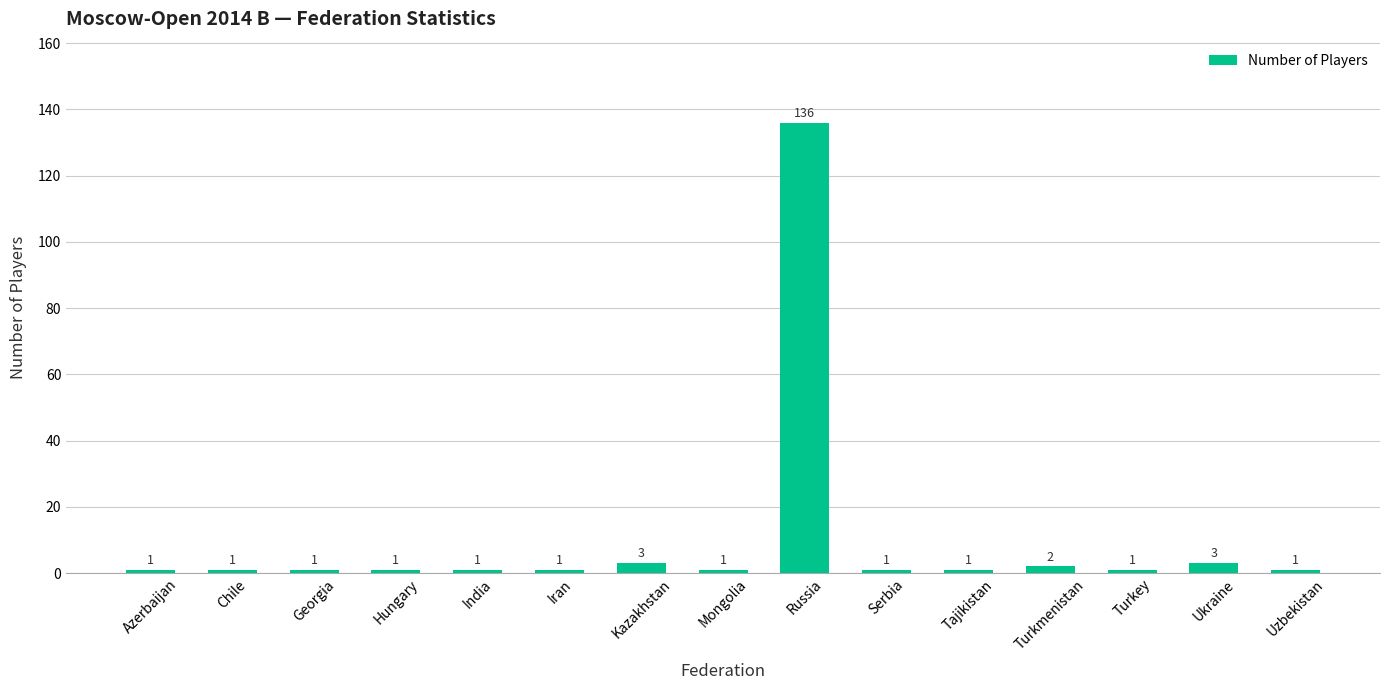

Between Turkmenistan and Tajikistan, which is larger?

Turkmenistan